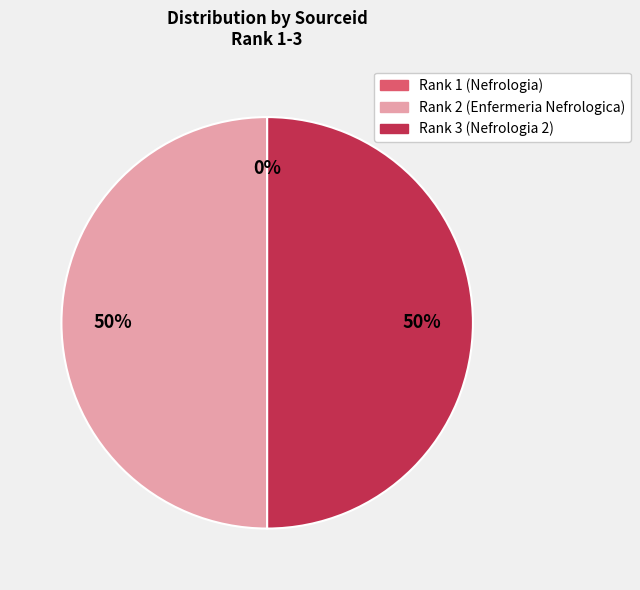

Do Rank 2 (Enfermeria Nefrologica) and Rank 3 (Nefrologia 2) together represent more than half of the pie?

Yes